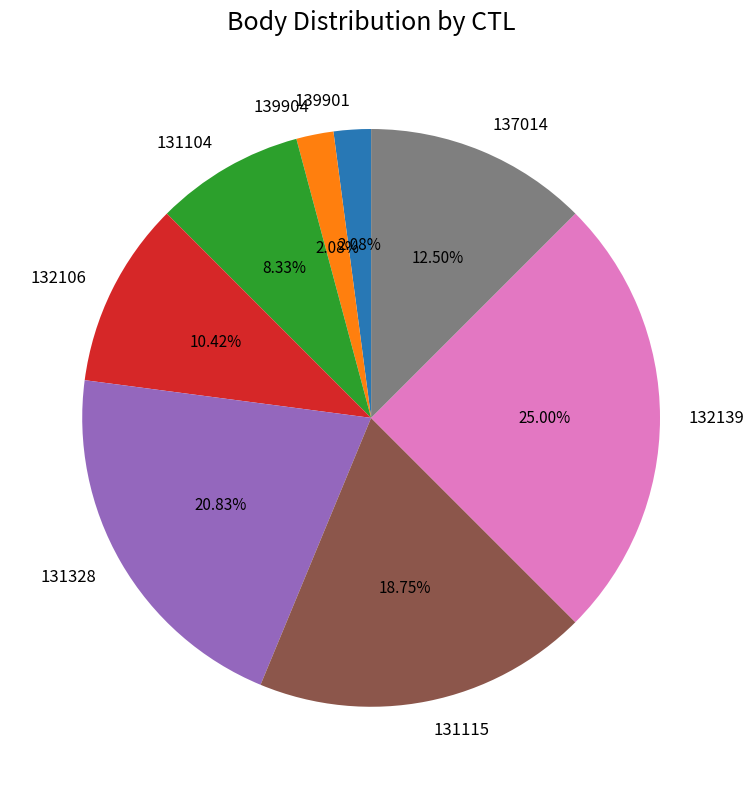

What is the ratio of the value at 131328 to the value at 132139?

0.8